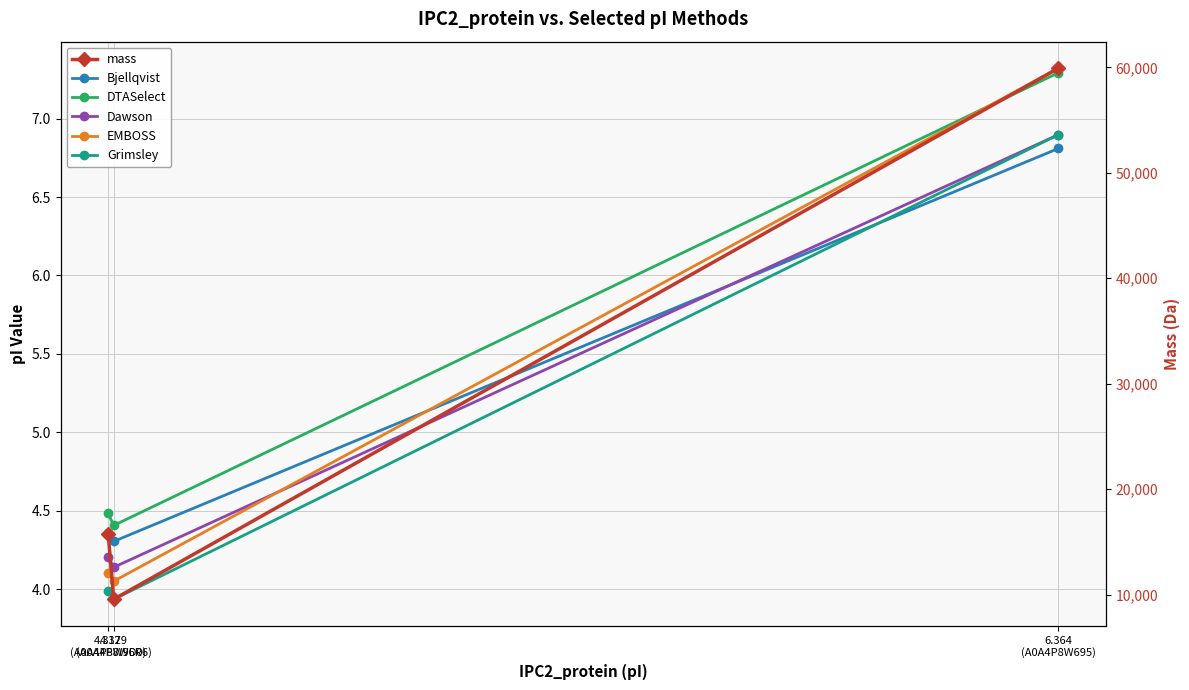

The Grimsley series shows 3.9 at 4.329
(A0A4P8W6R6). True or false?

True